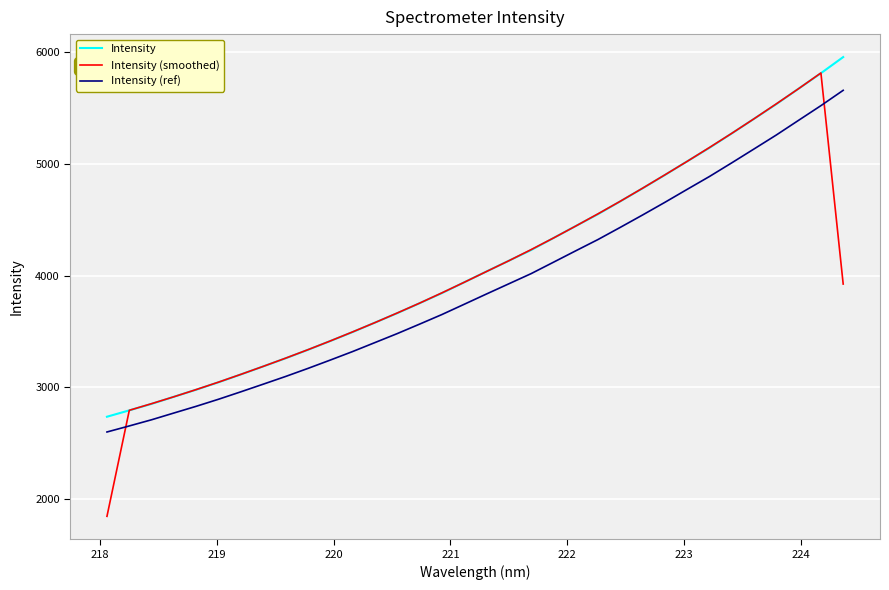

True or false: Intensity (ref) and Intensity intersect in this chart.

False